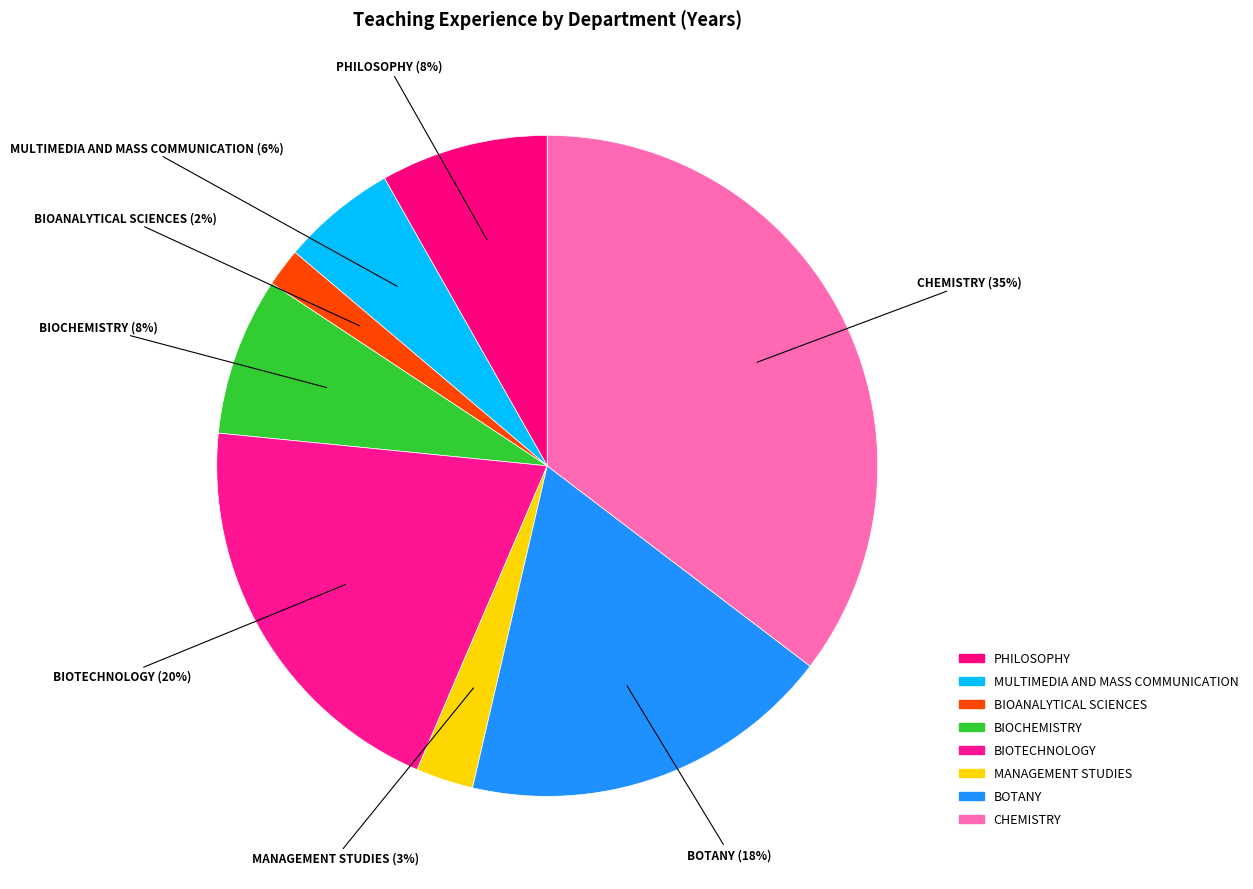

Which category has the biggest portion of the pie?

CHEMISTRY